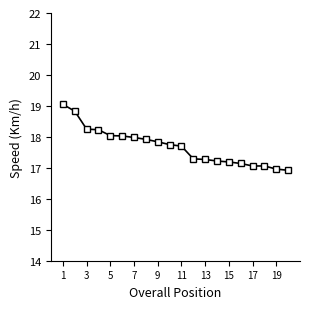

How many data points does each series have?

20